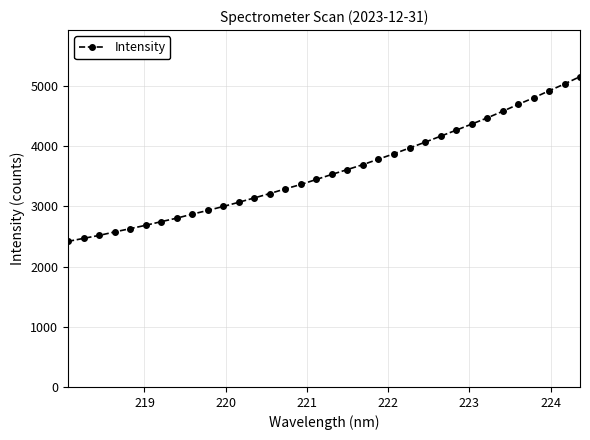

What is the sum of all values?

122159.9